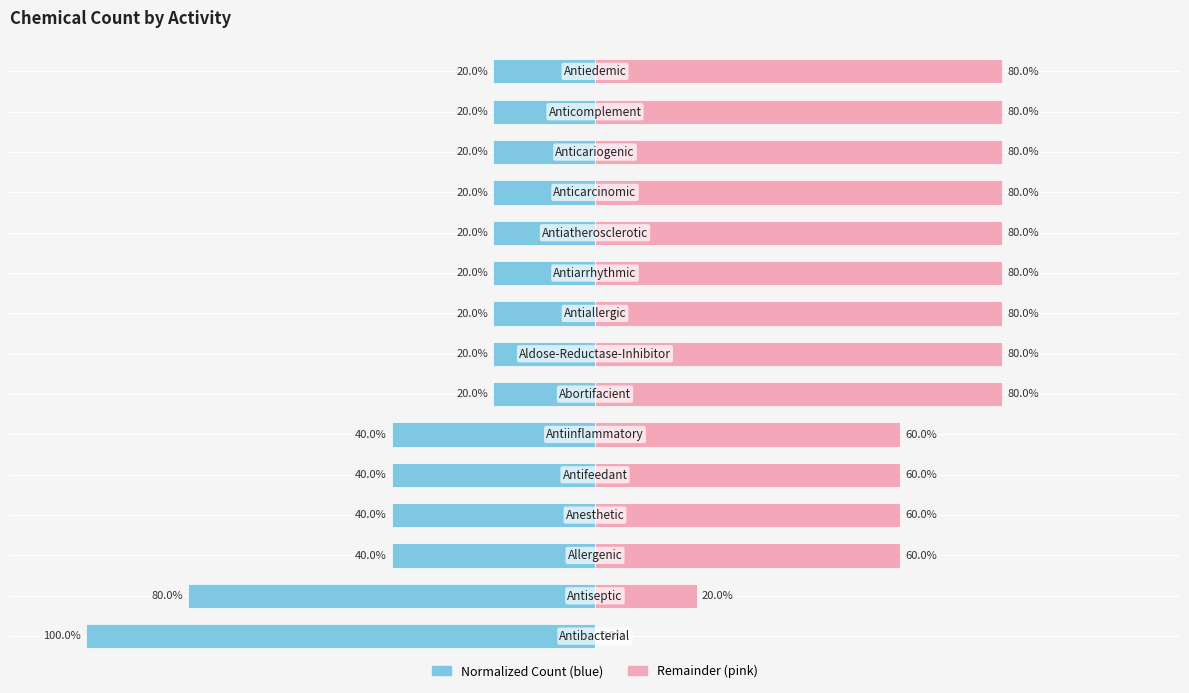

How many bars are there in total?

30